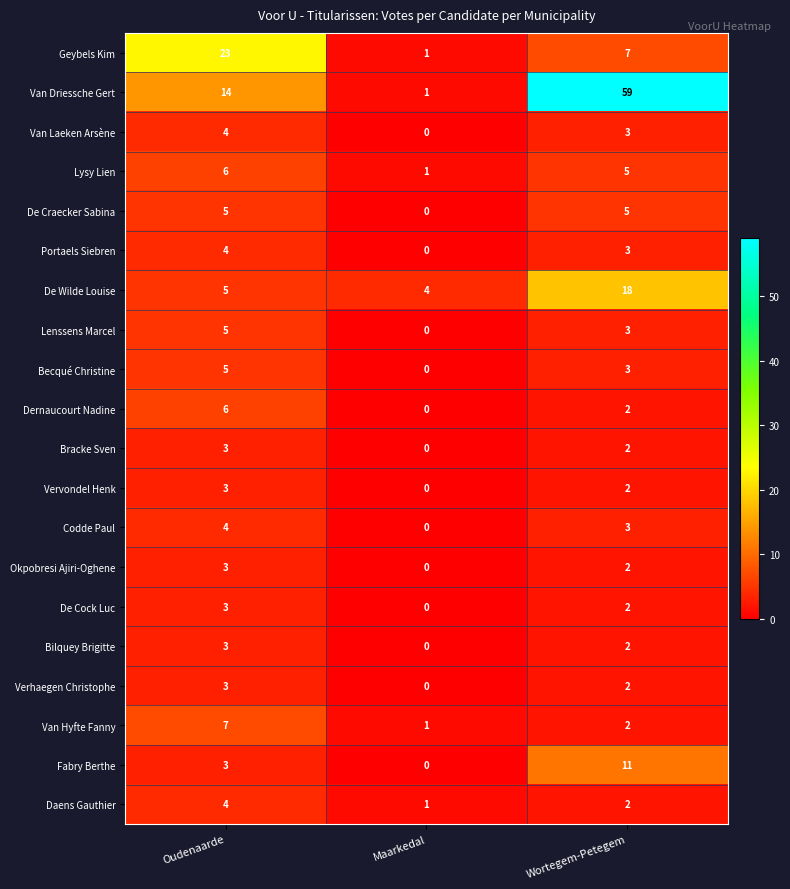

Which series has the widest spread of values?

Van Driessche Gert